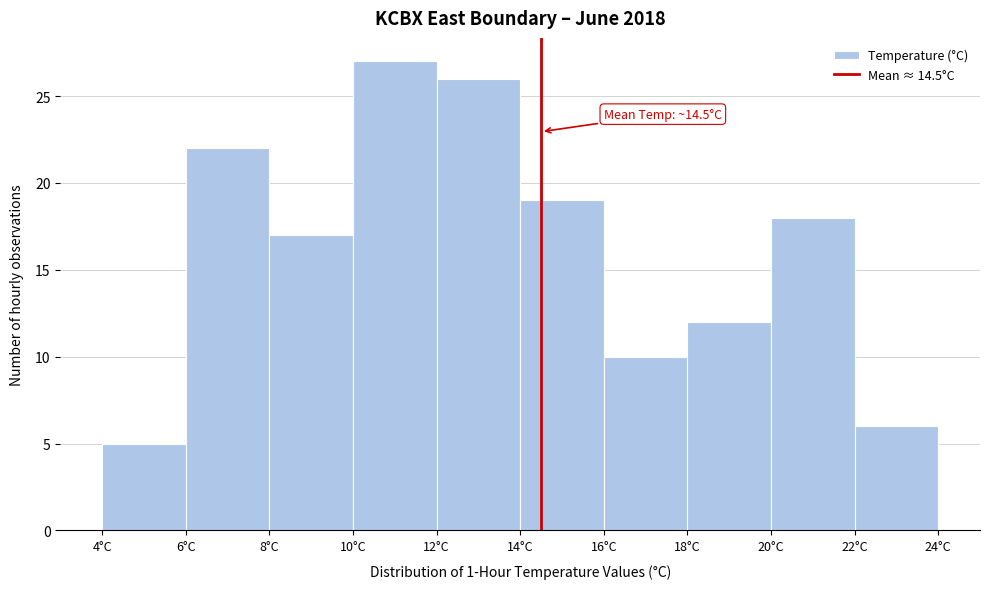

Over which range of the x-axis is the bar tallest?

10 to 12